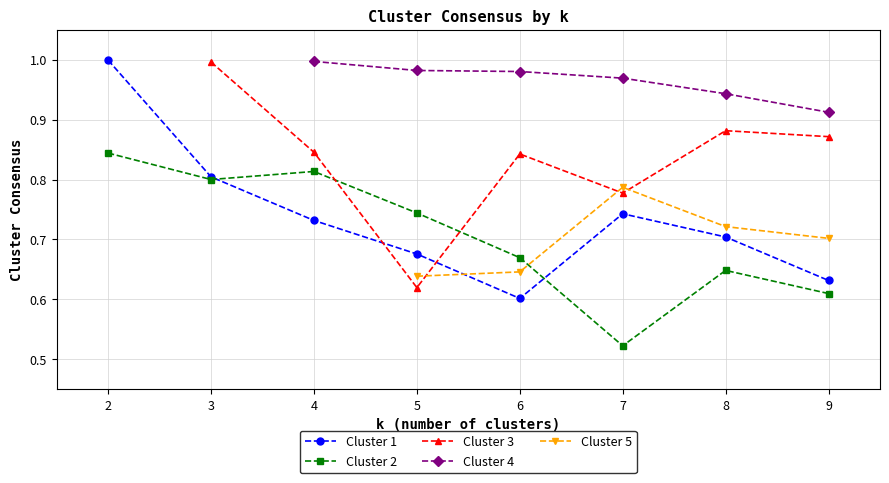

What are all the series names shown in the legend?

Cluster 1, Cluster 2, Cluster 3, Cluster 4, Cluster 5